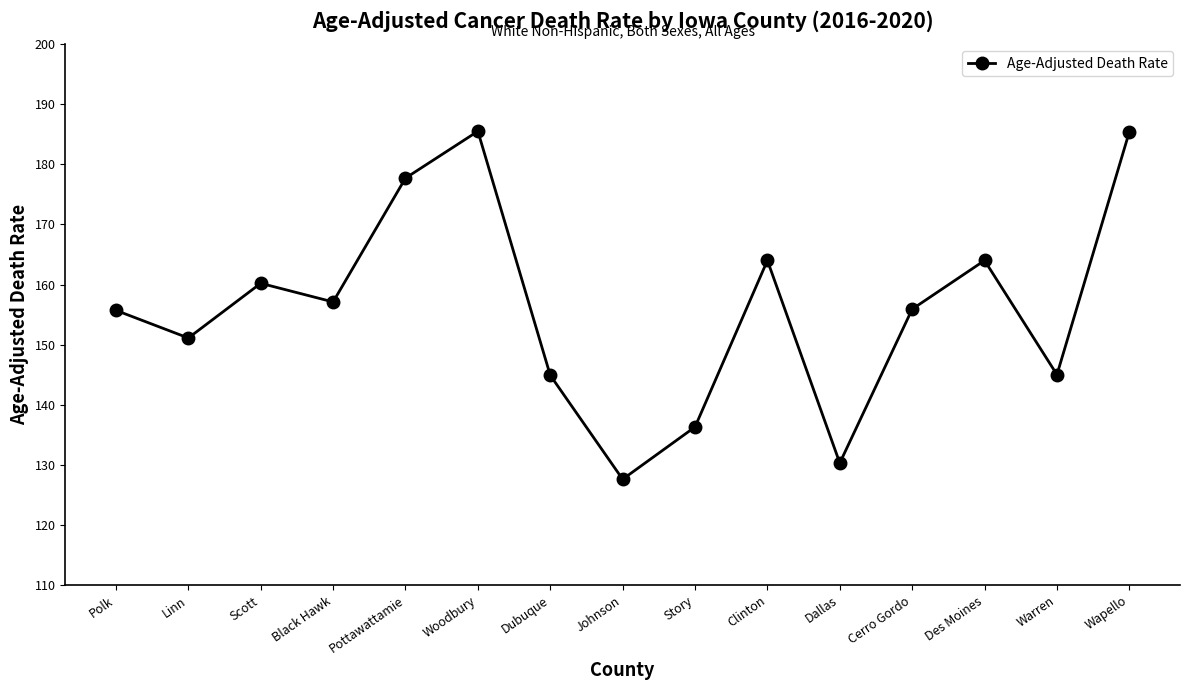

What is the greatest value displayed?

185.5